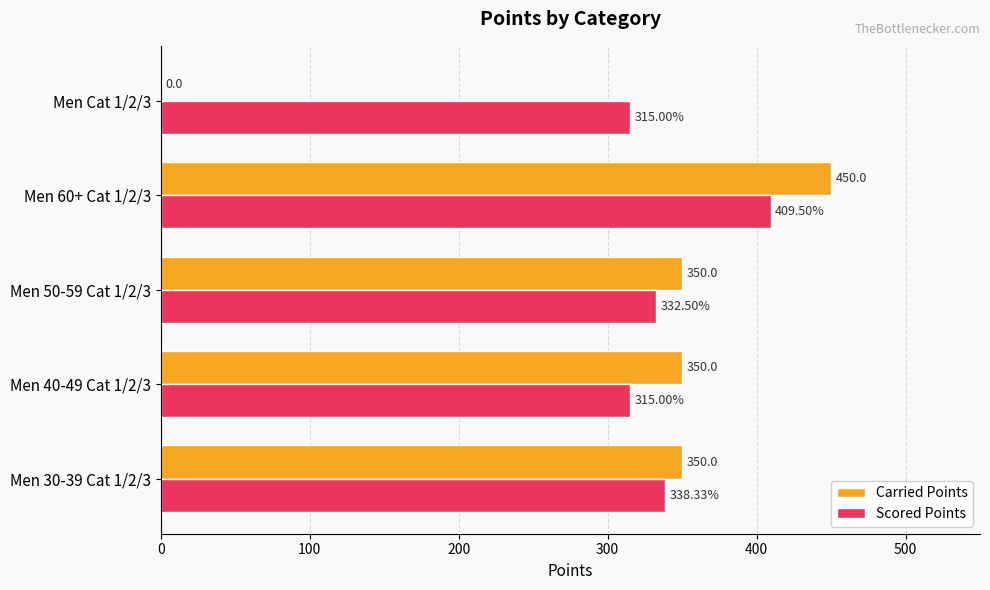

Is the value of Scored Points at Men 50-59 Cat 1/2/3 greater than the value of Carried Points at Men 40-49 Cat 1/2/3?

No